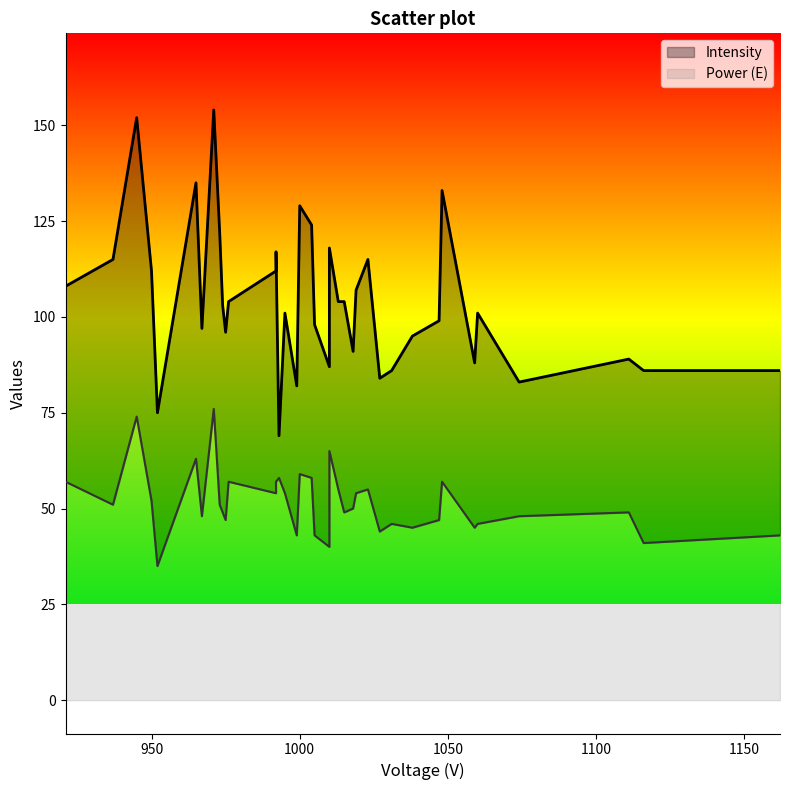

Is the value of Intensity at 945 greater than the value of Power (E) at 992?

Yes